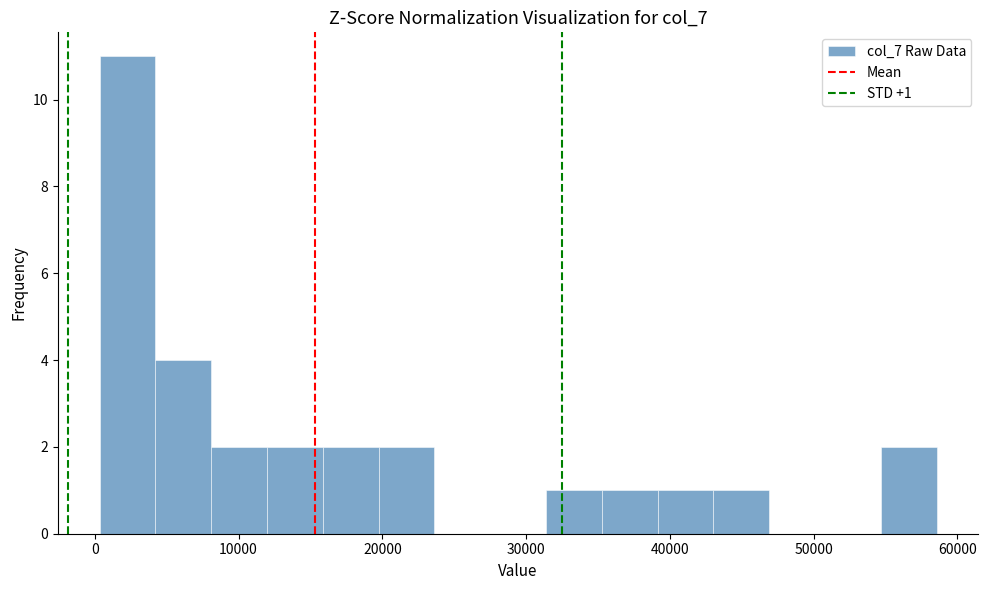

Read against the x-axis, roughly where is the centre of the tallest bar?

2000